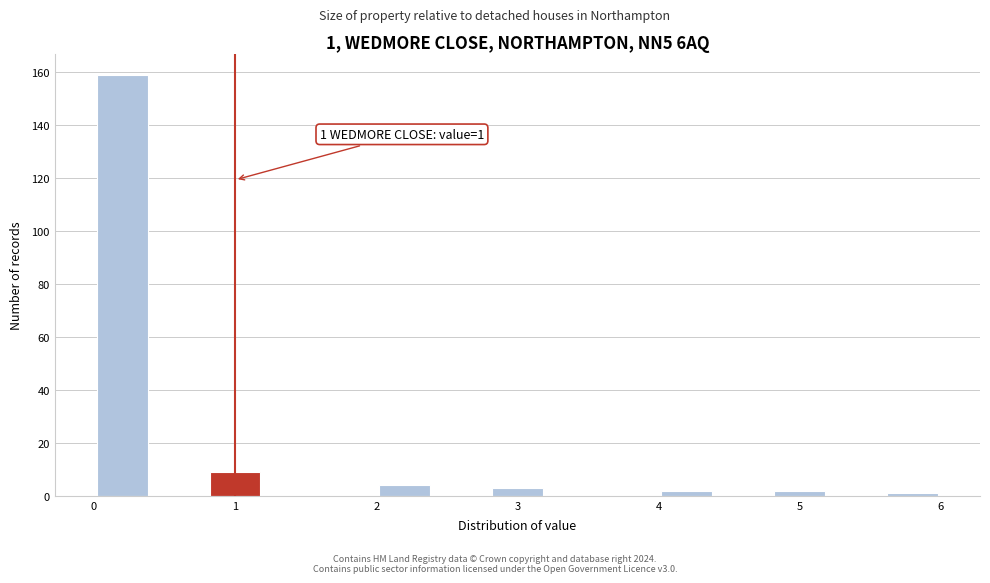

Over which range of the x-axis is the bar tallest?

0.0 to 0.4